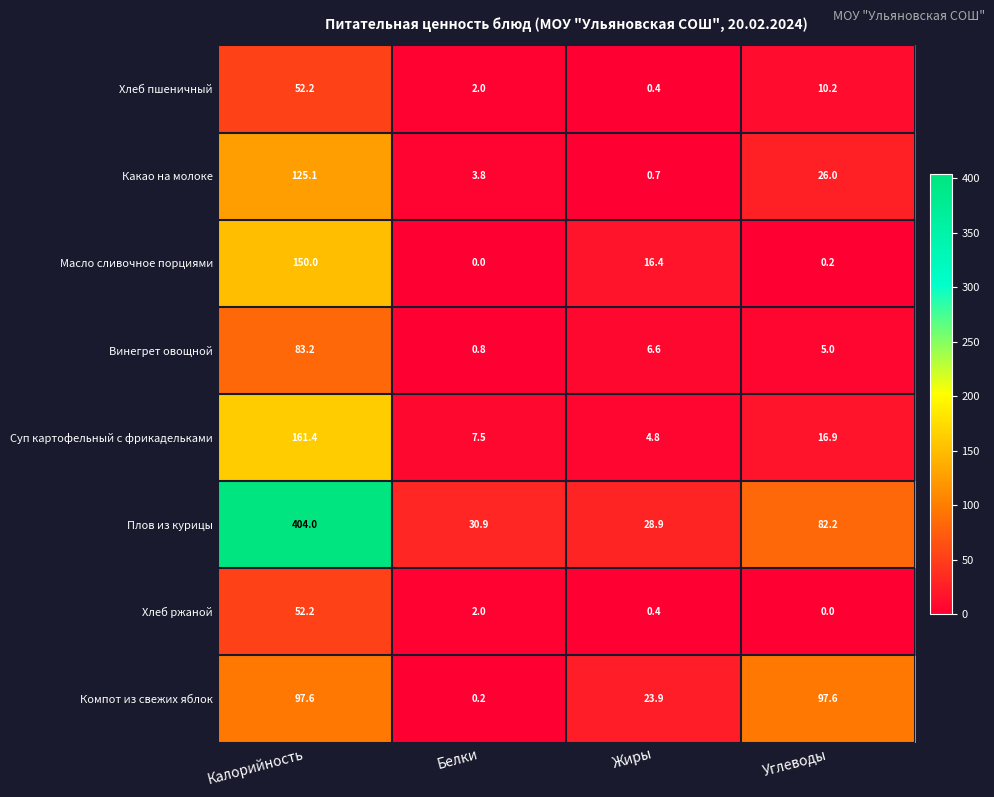

What is the difference between the maximum and minimum values in the Винегрет овощной series?

82.4